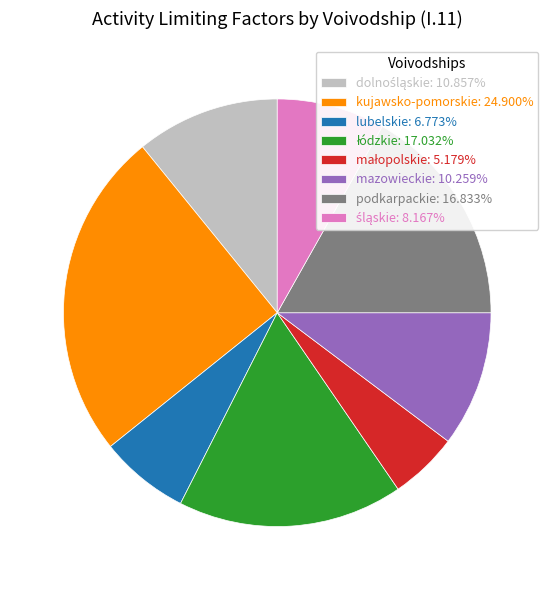

Is there any slice that represents more than half of the pie?

No